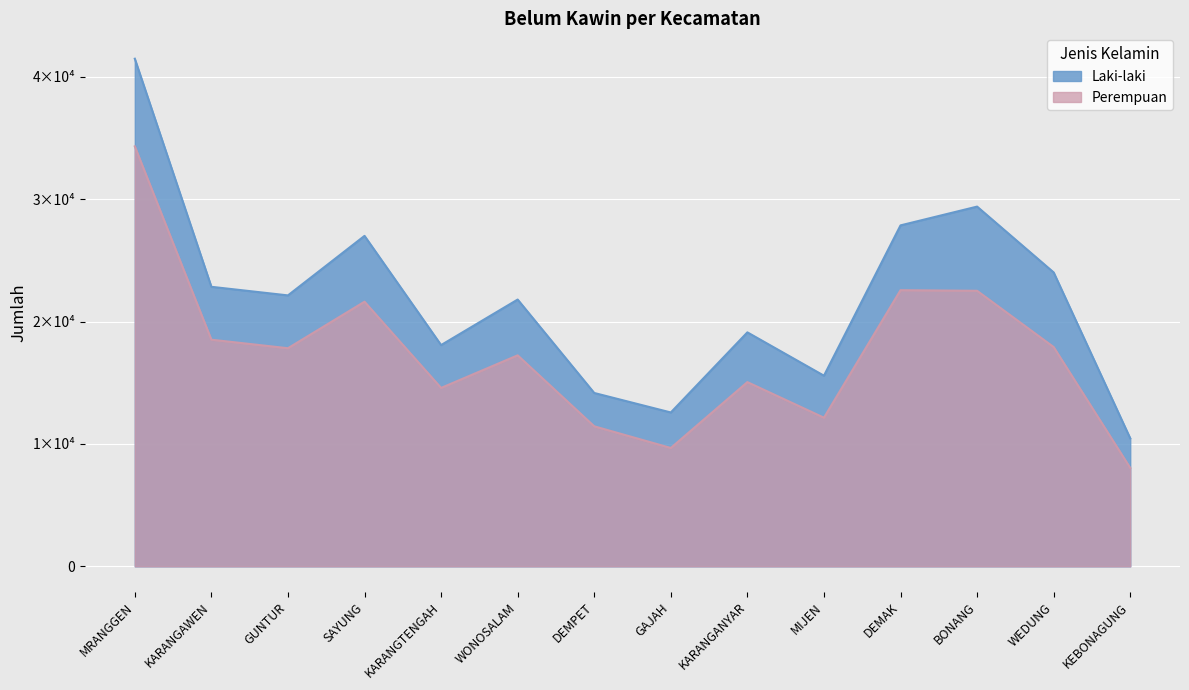

What is the label of the 6th point from the right?

KARANGANYAR